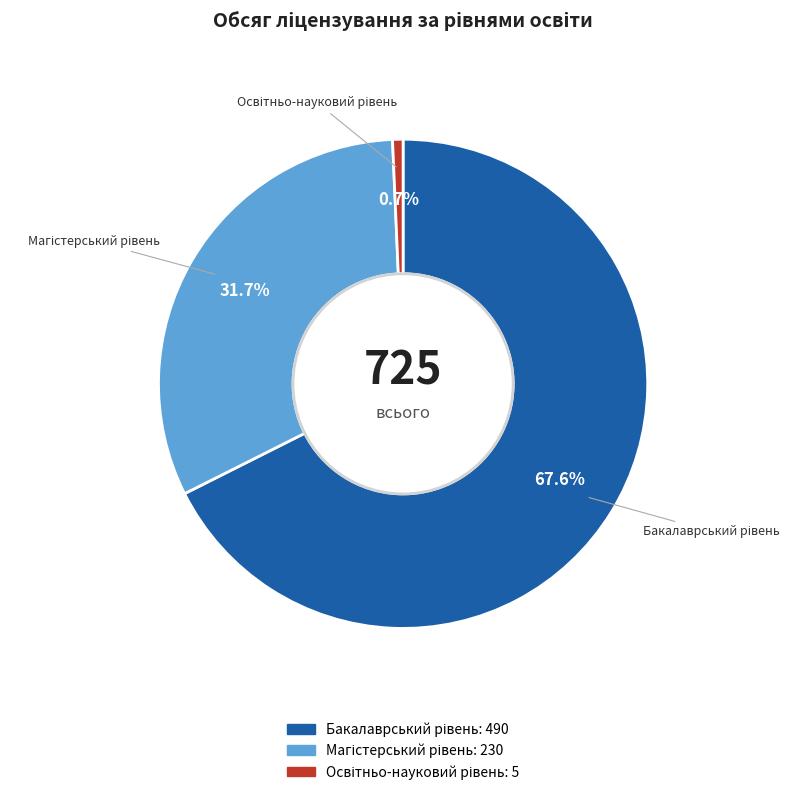

Does any single category account for the majority?

Yes